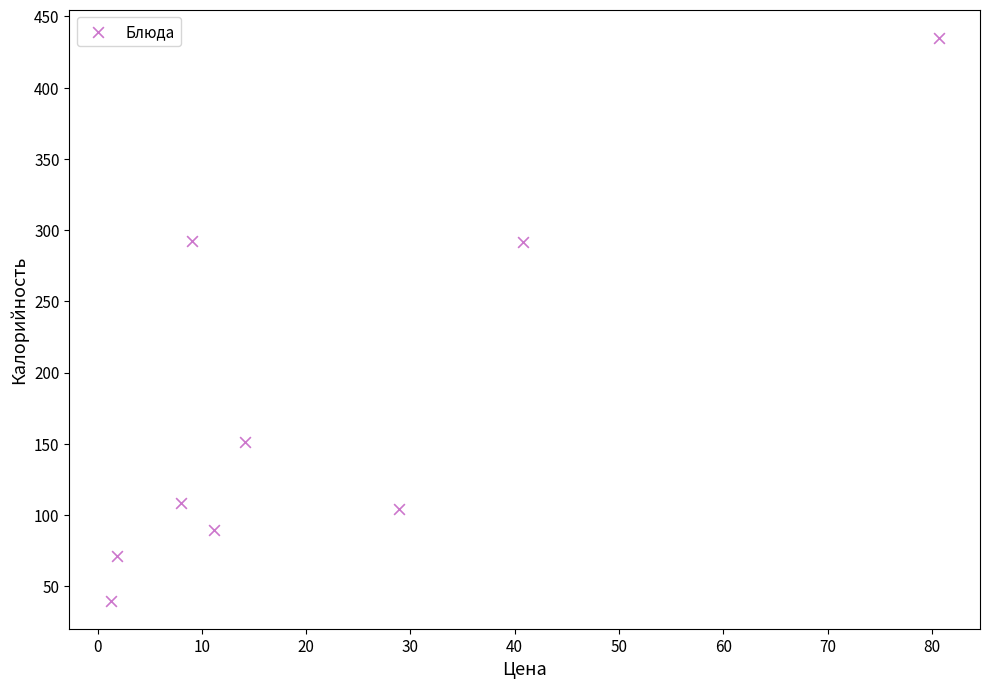

What is the average Y value?

175.9